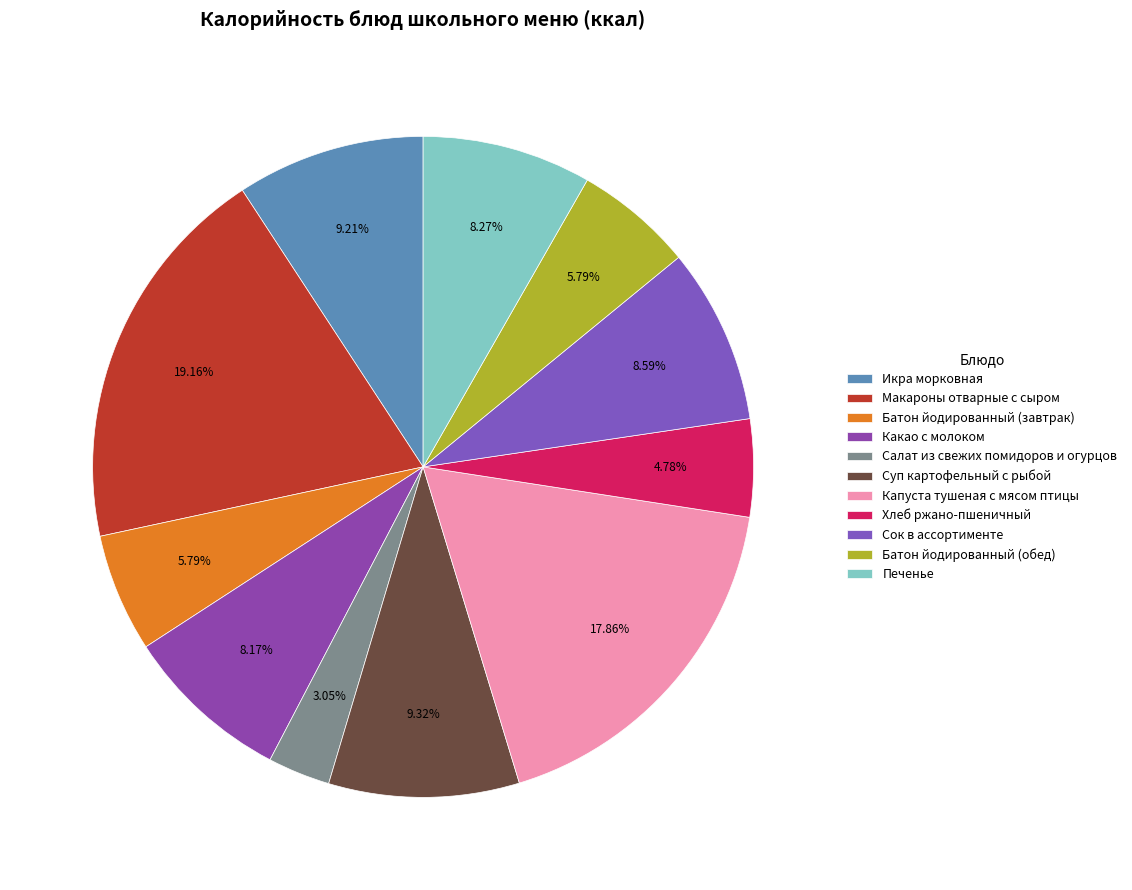

What is the change in value from Батон йодированный (завтрак) to Сок в ассортименте?

+34.4